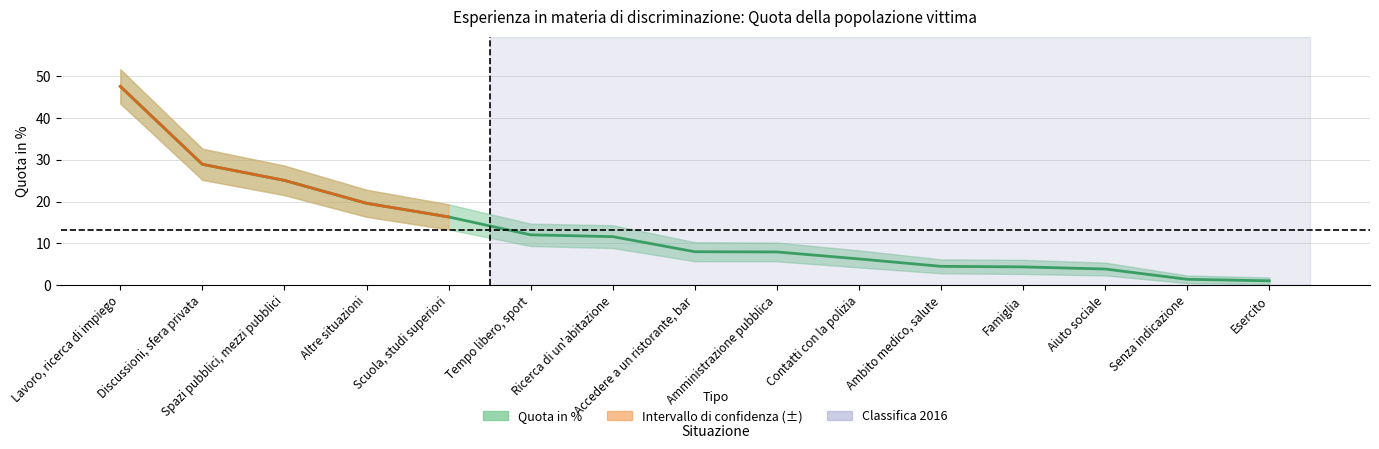

How many values are below 8?

7